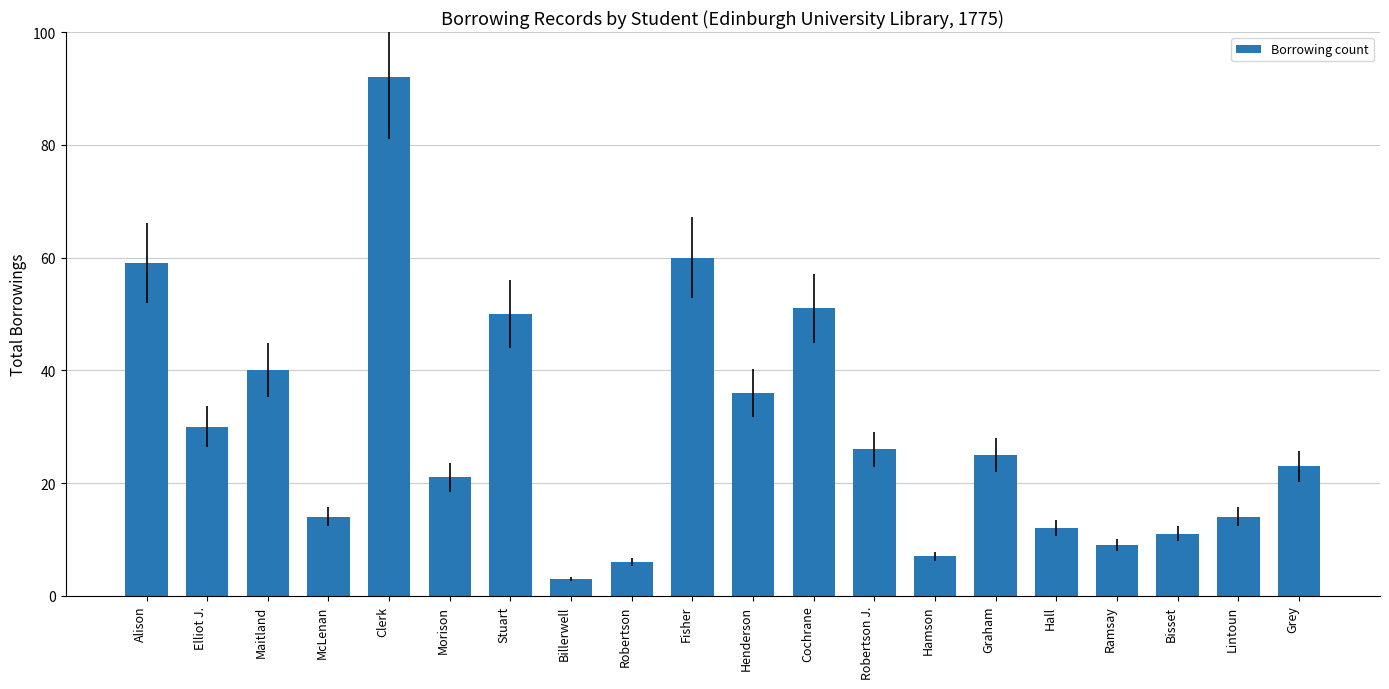

Between Hall and Robertson, which is larger?

Hall